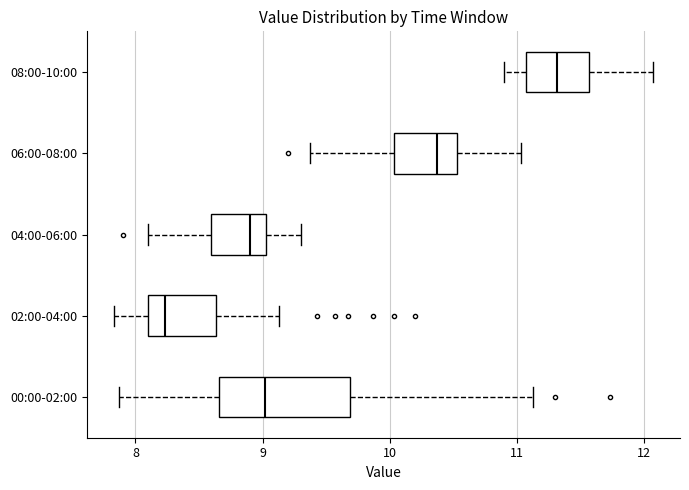

Which box has the furthest to the left median line?

02:00-04:00